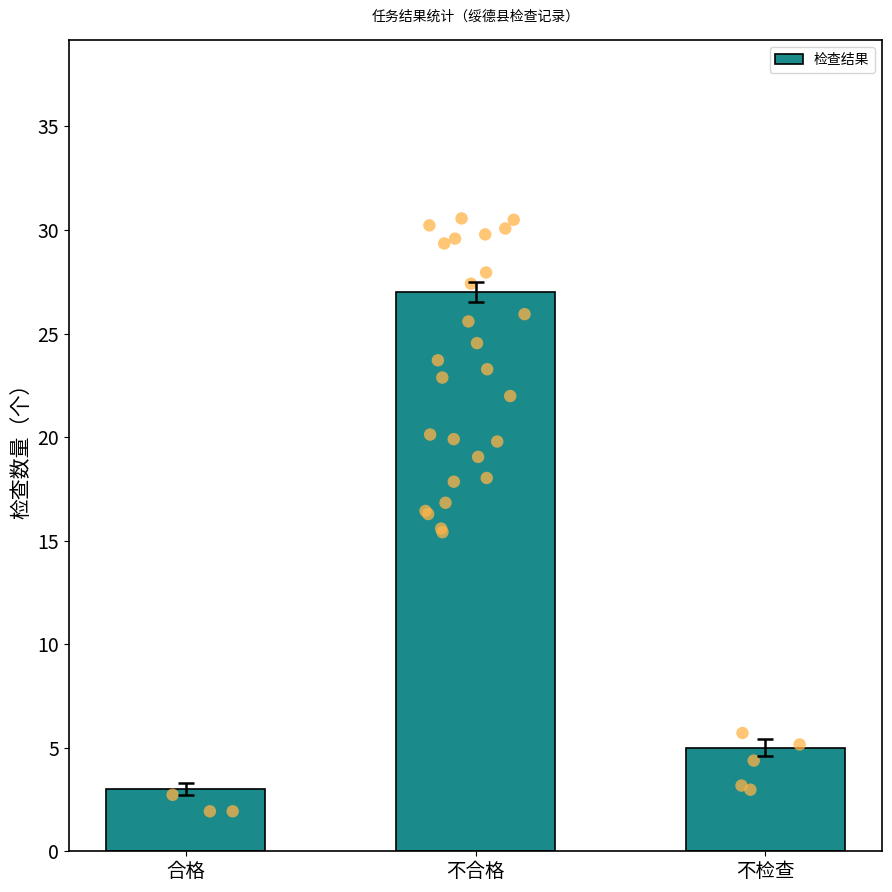

Approximately how many times larger is the value at 不检查 compared to 合格?

1.7